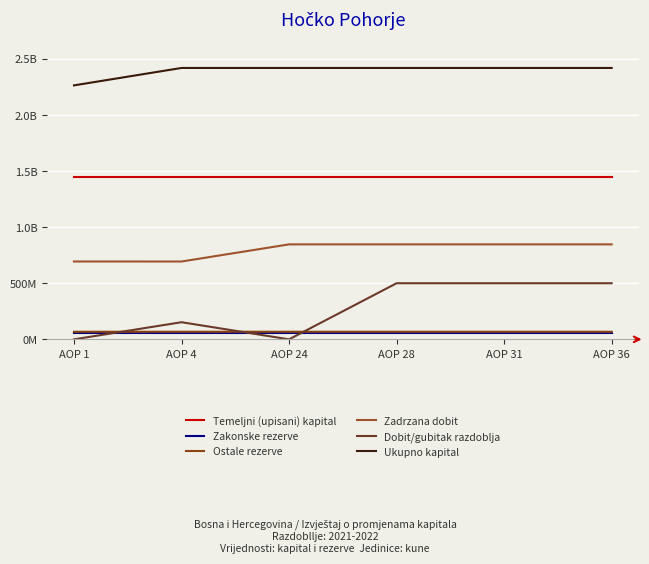

Does the chart display data point markers on the line(s)?

No